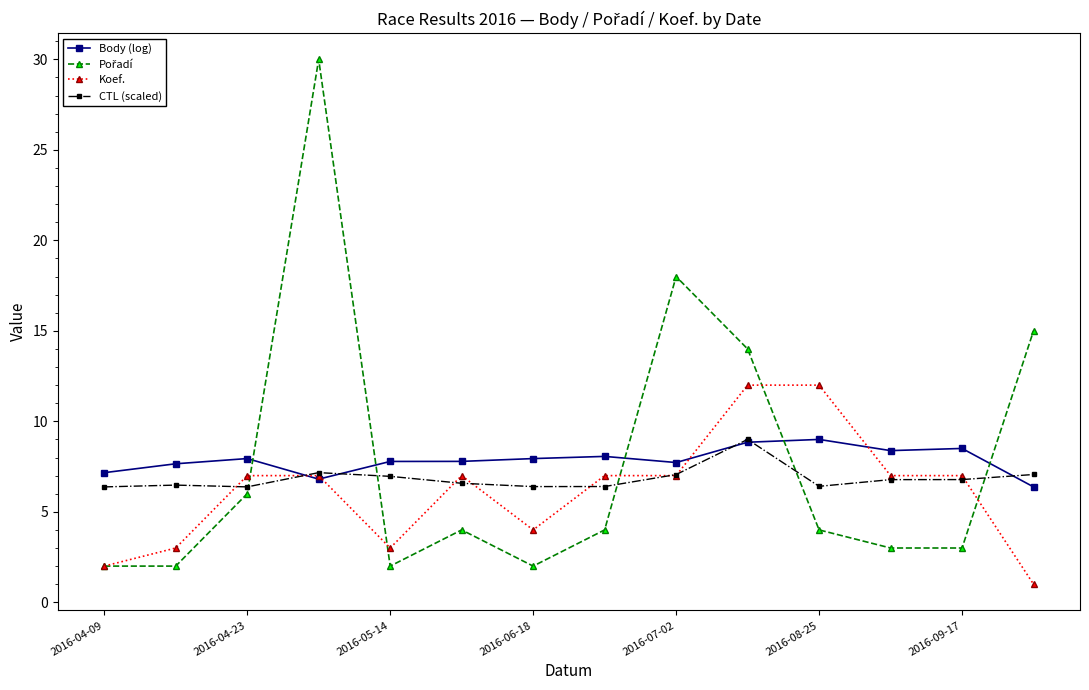

What is the minimum value shown in the chart?

1.0